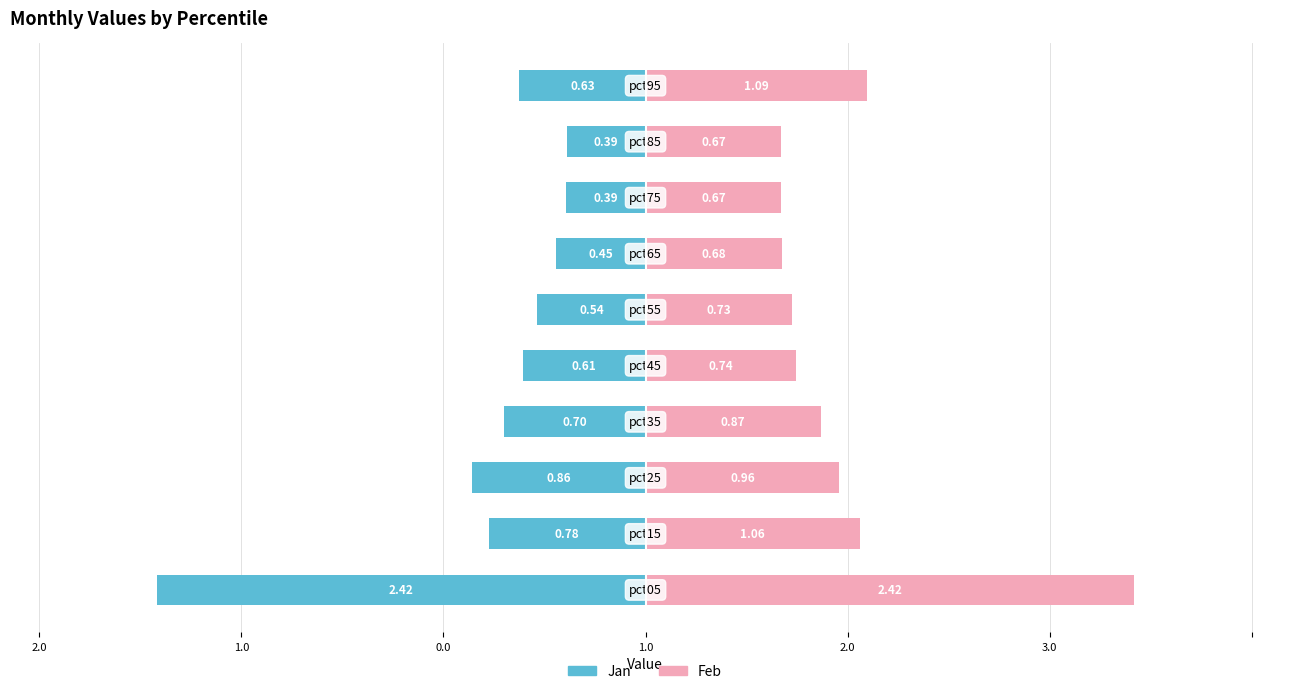

What is the value of the Feb bar at the 9th from the left?

0.7